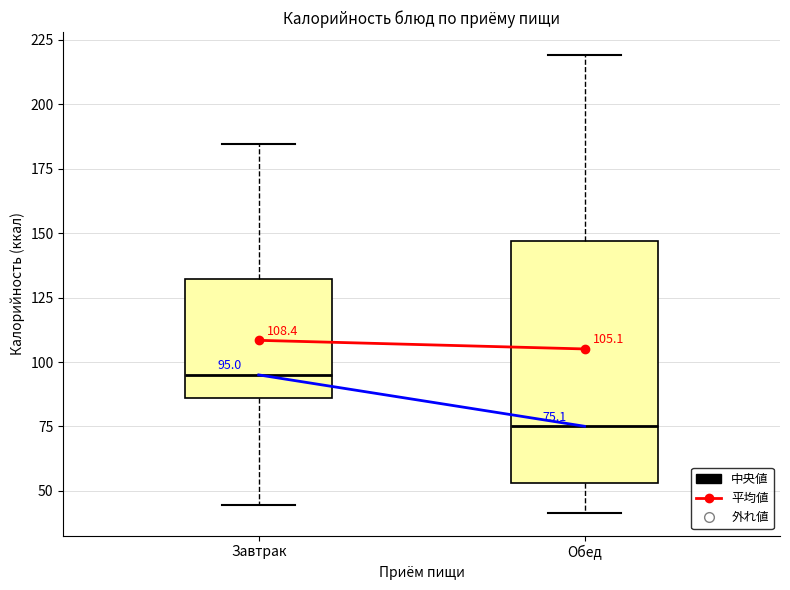

Comparing the boxes themselves (not the whiskers), which one is the tallest?

Обед